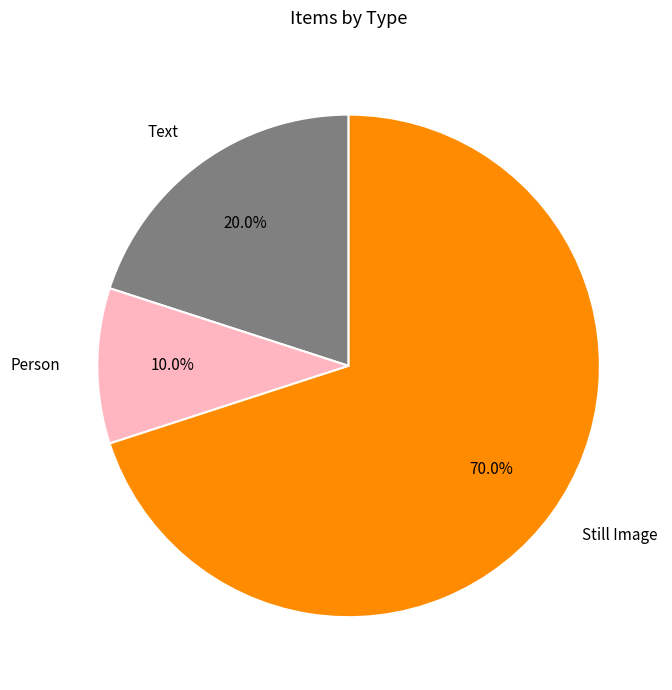

Rank the categories by value from highest to lowest.

Still Image, Text, Person